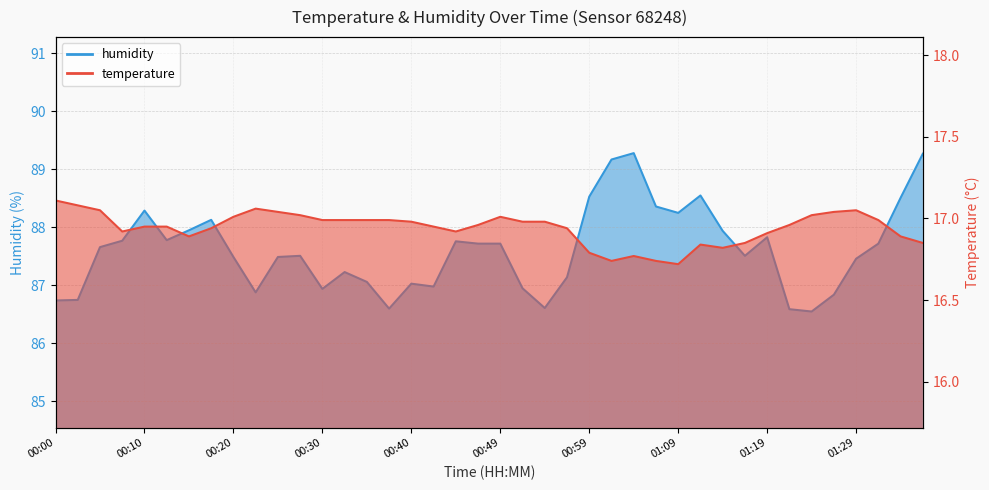

What is the smallest value displayed?

16.7